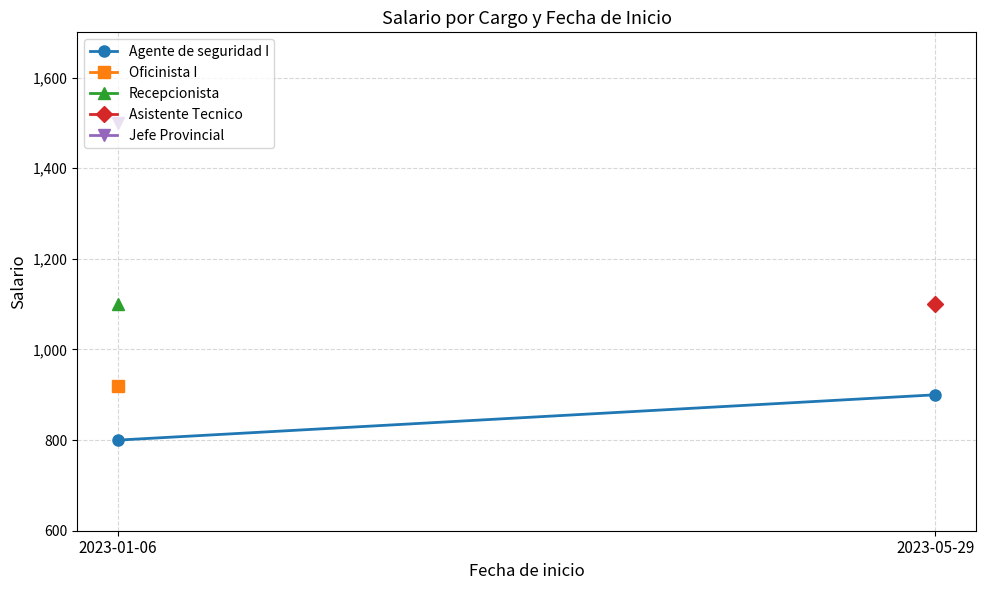

Approximately how many times larger is the value at 2023-05-29 compared to 2023-01-06?

1.1